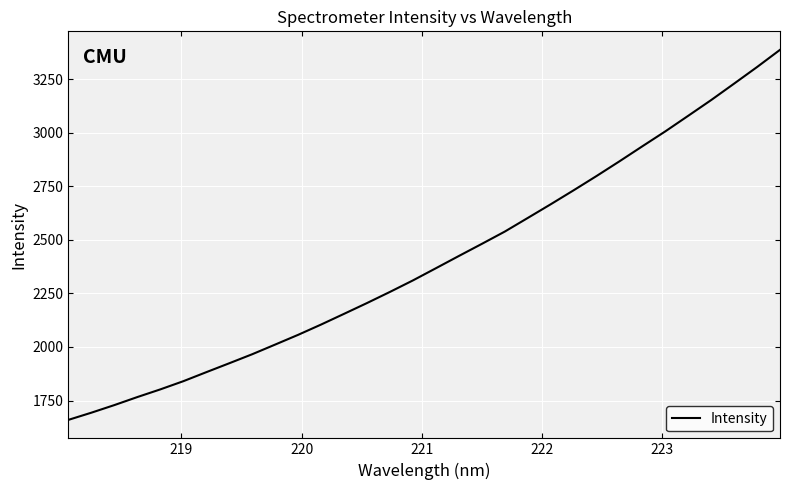

What is the difference between the maximum and minimum values?

1728.0